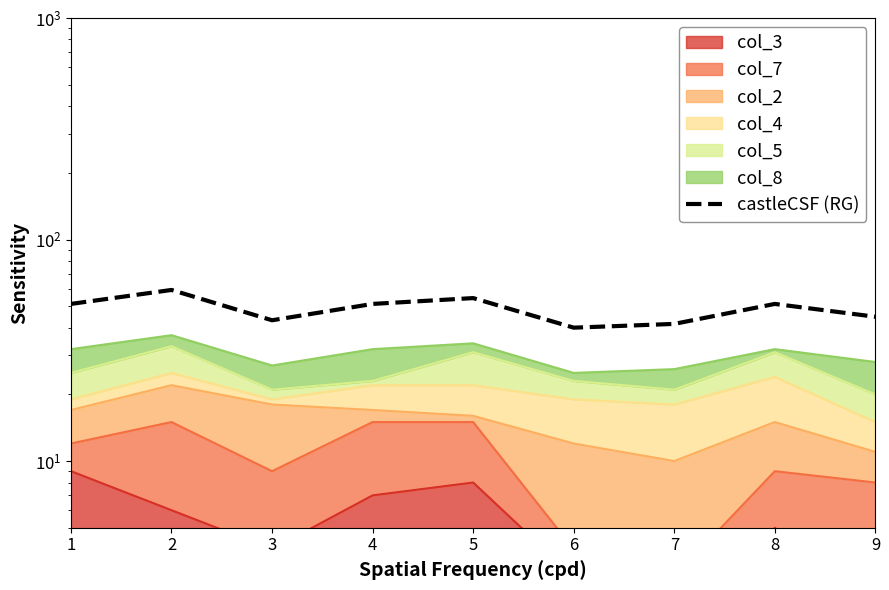

How many lines are shown in the chart?

1